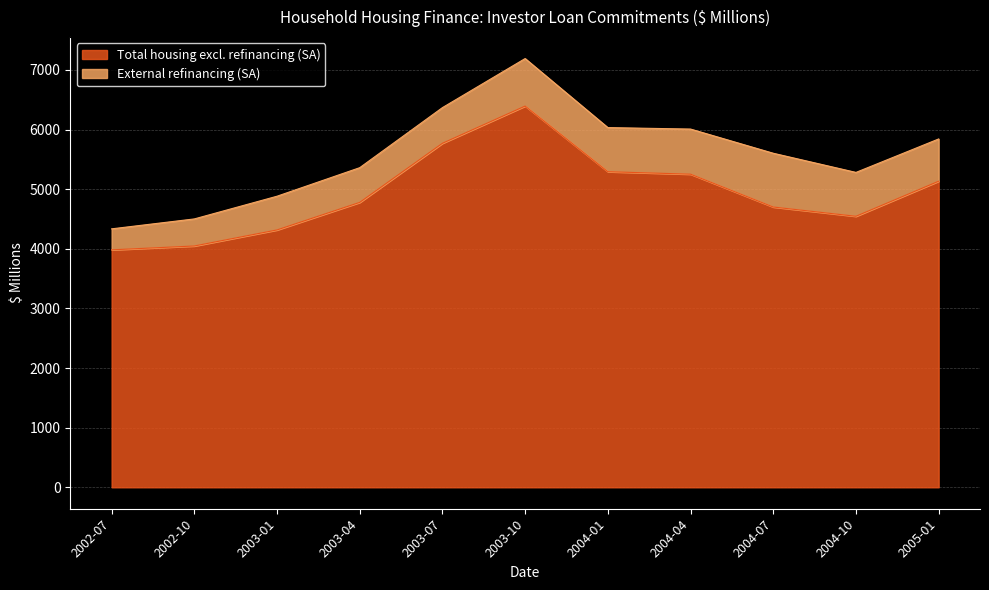

What is the sum of all values?

54210.8